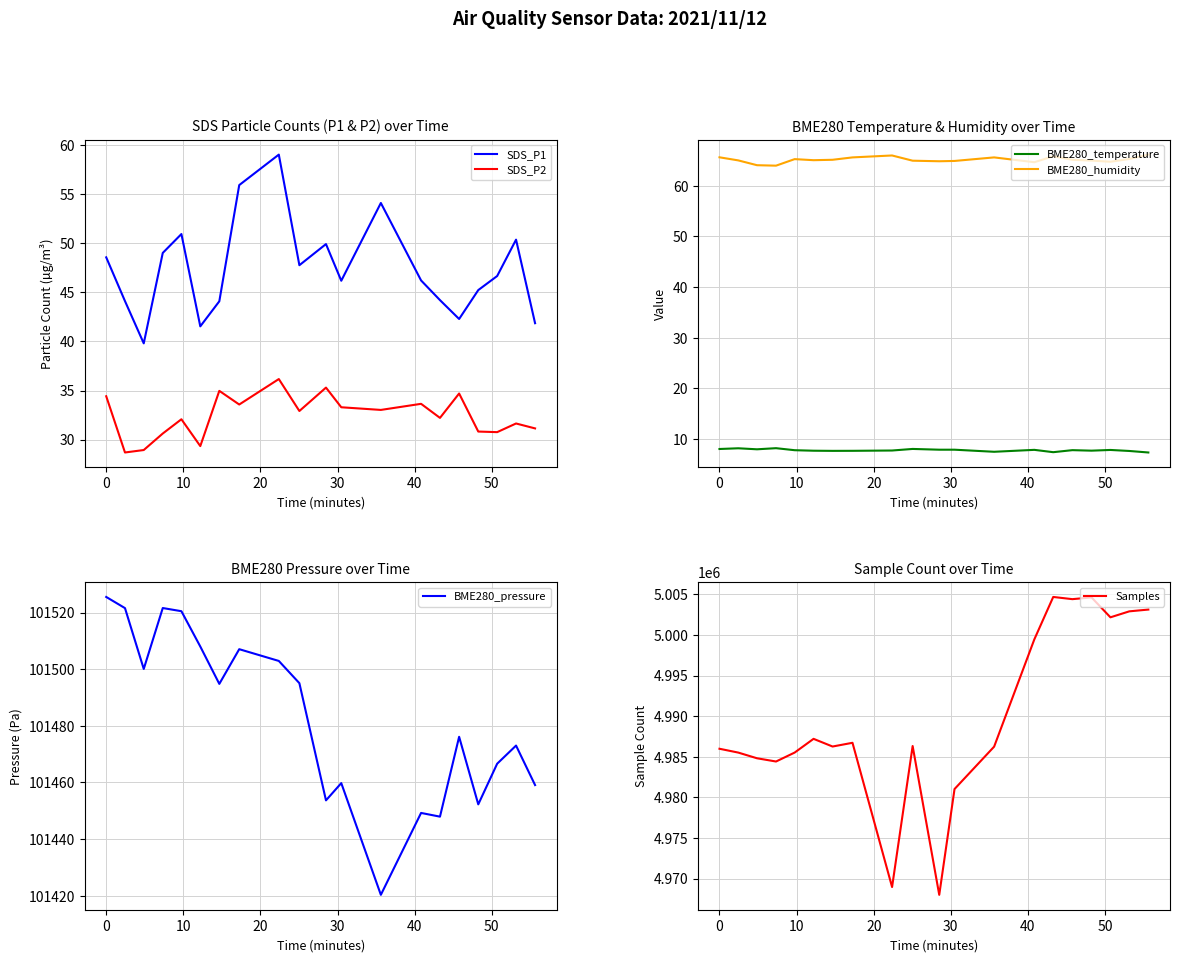

What is the average value of the Samples series?

4989930